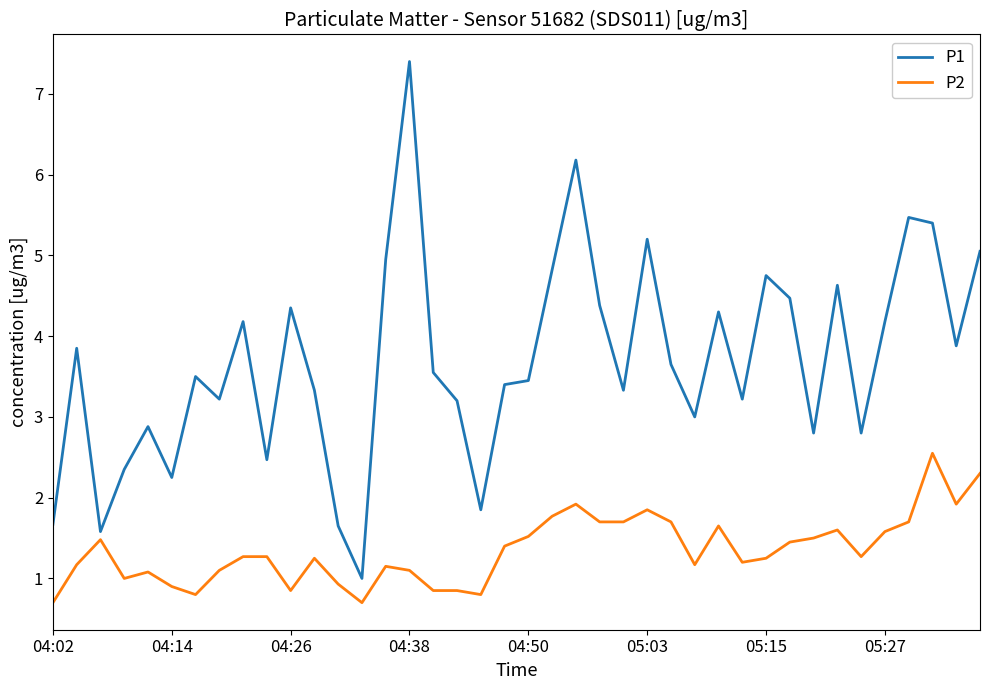

Which series has the largest total across all categories?

P1